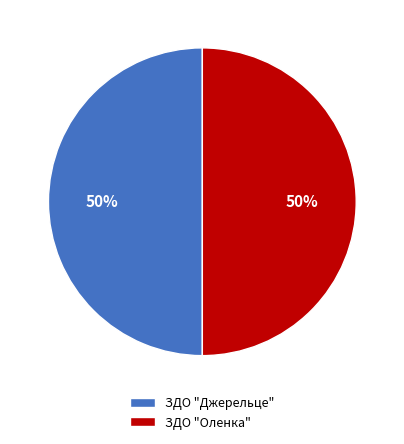

To the nearest percent, what is the combined percentage of ЗДО "Оленка" and ЗДО "Джерельце"?

100%